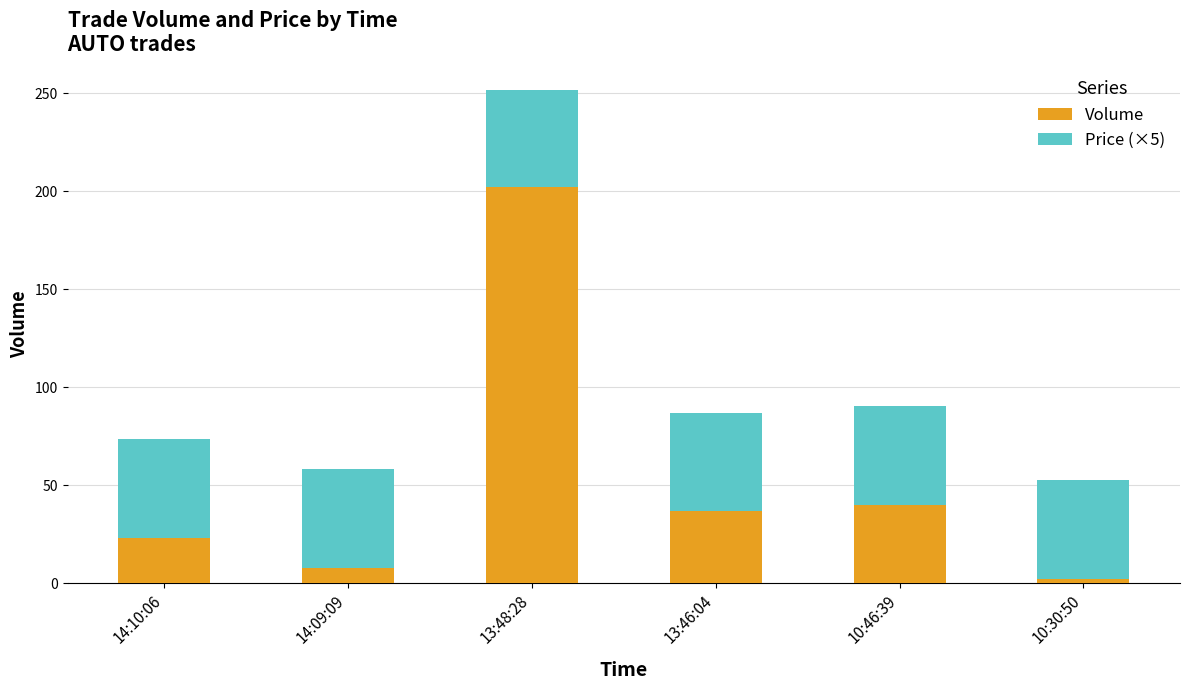

What is the total value across all series at 14:09:09?

58.5